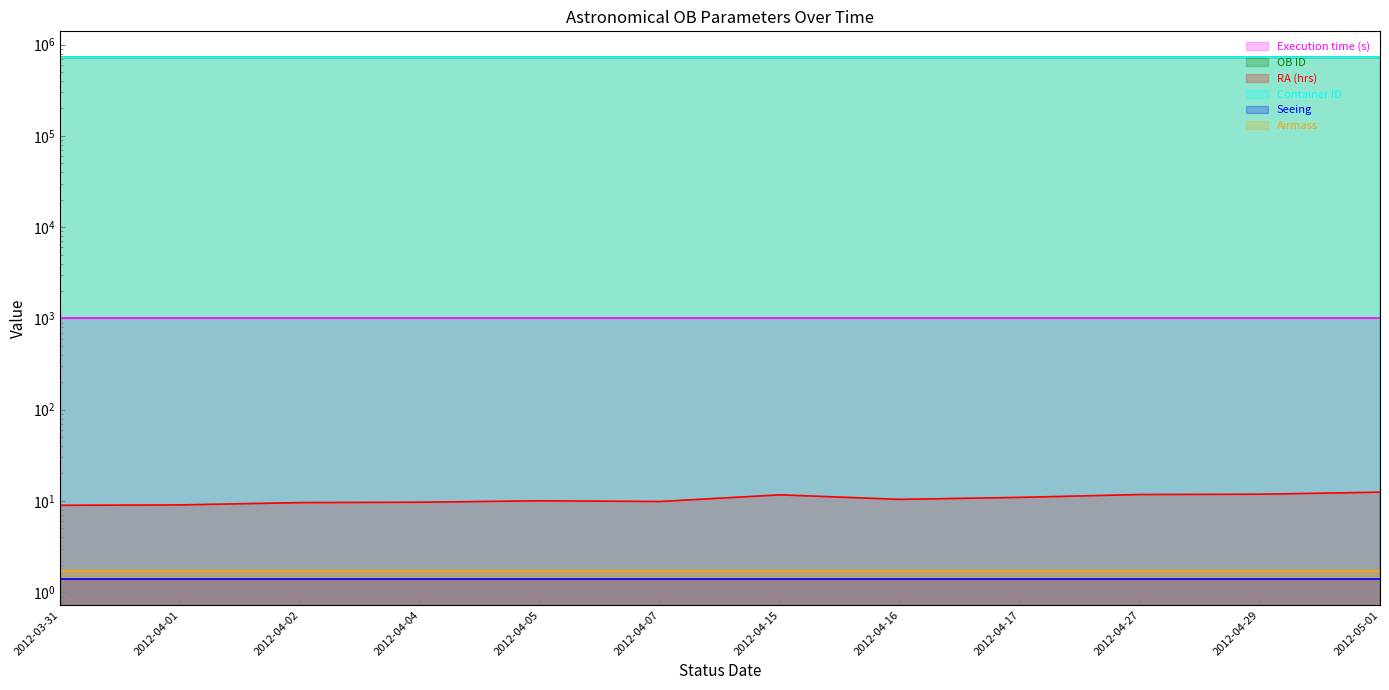

What position from the left is 2012-04-07?

6